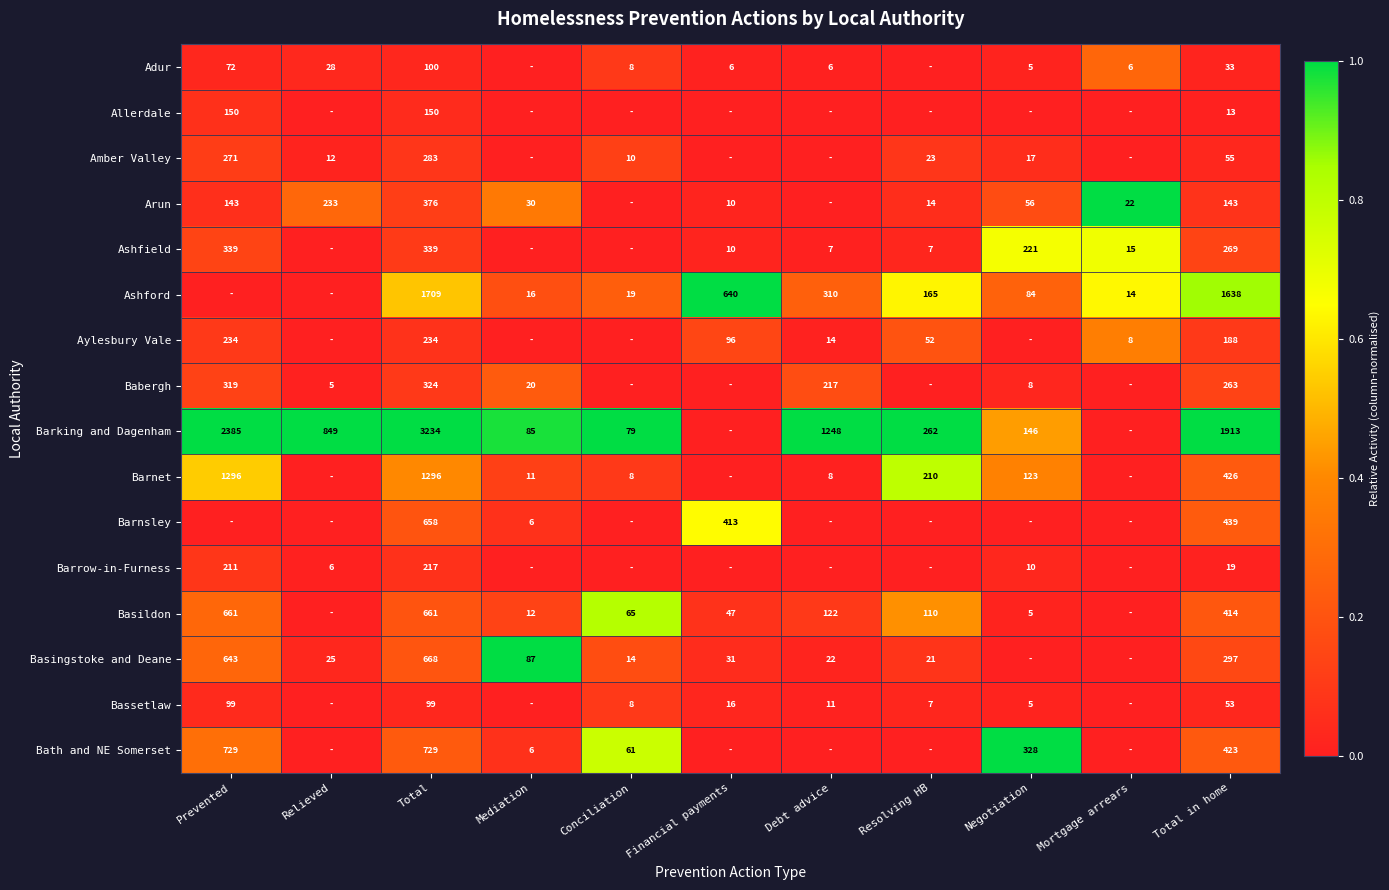

What is the sum of the Barrow-in-Furness values at Relieved and Prevented?

217